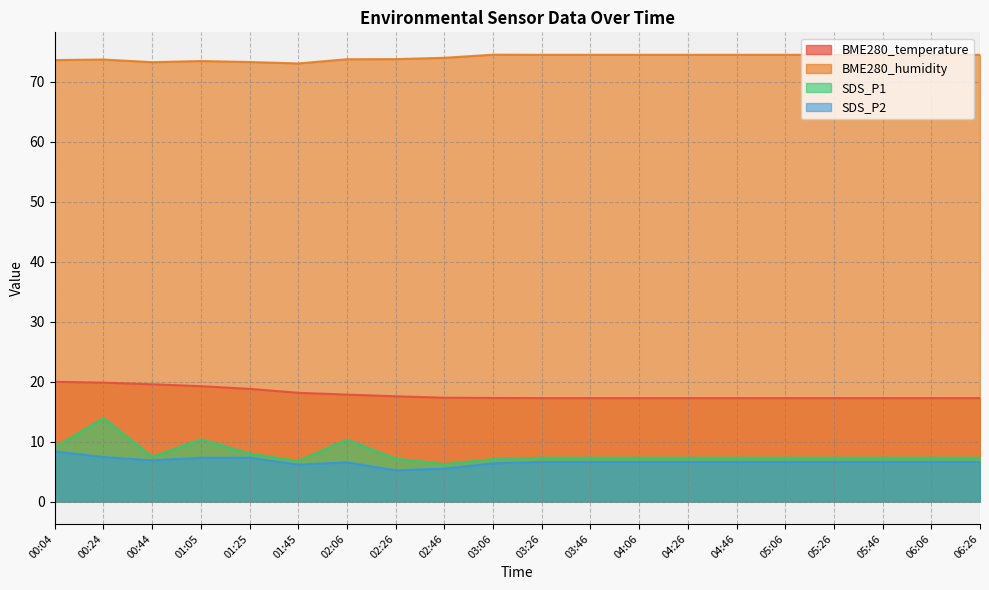

What is the total value across all series at 01:45?

104.0